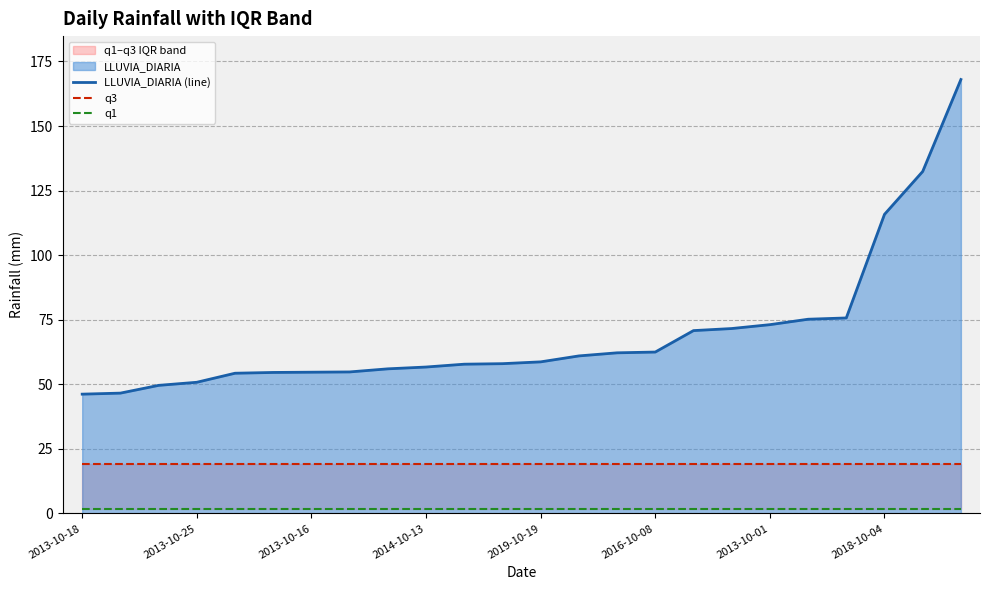

The value of q3 at 22 is 19.3. True or false?

True